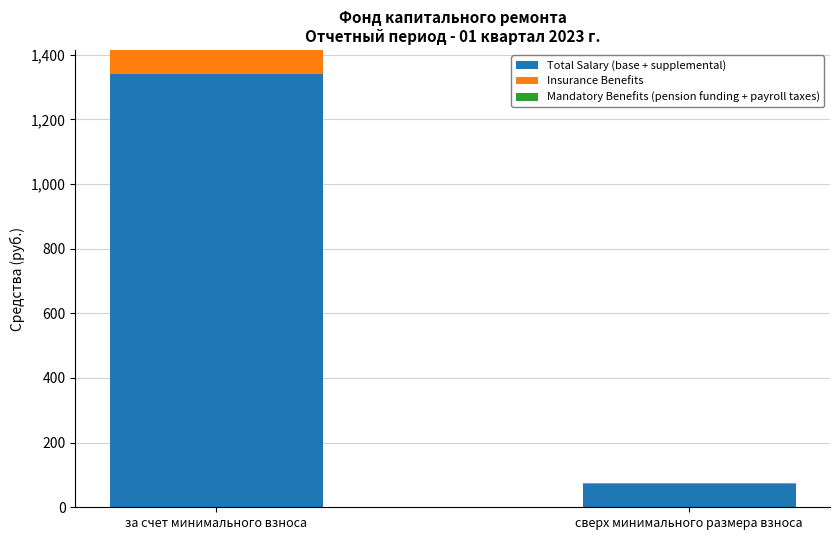

At which label is Total Salary (base + supplemental) closest to 706?

сверх минимального размера взноса